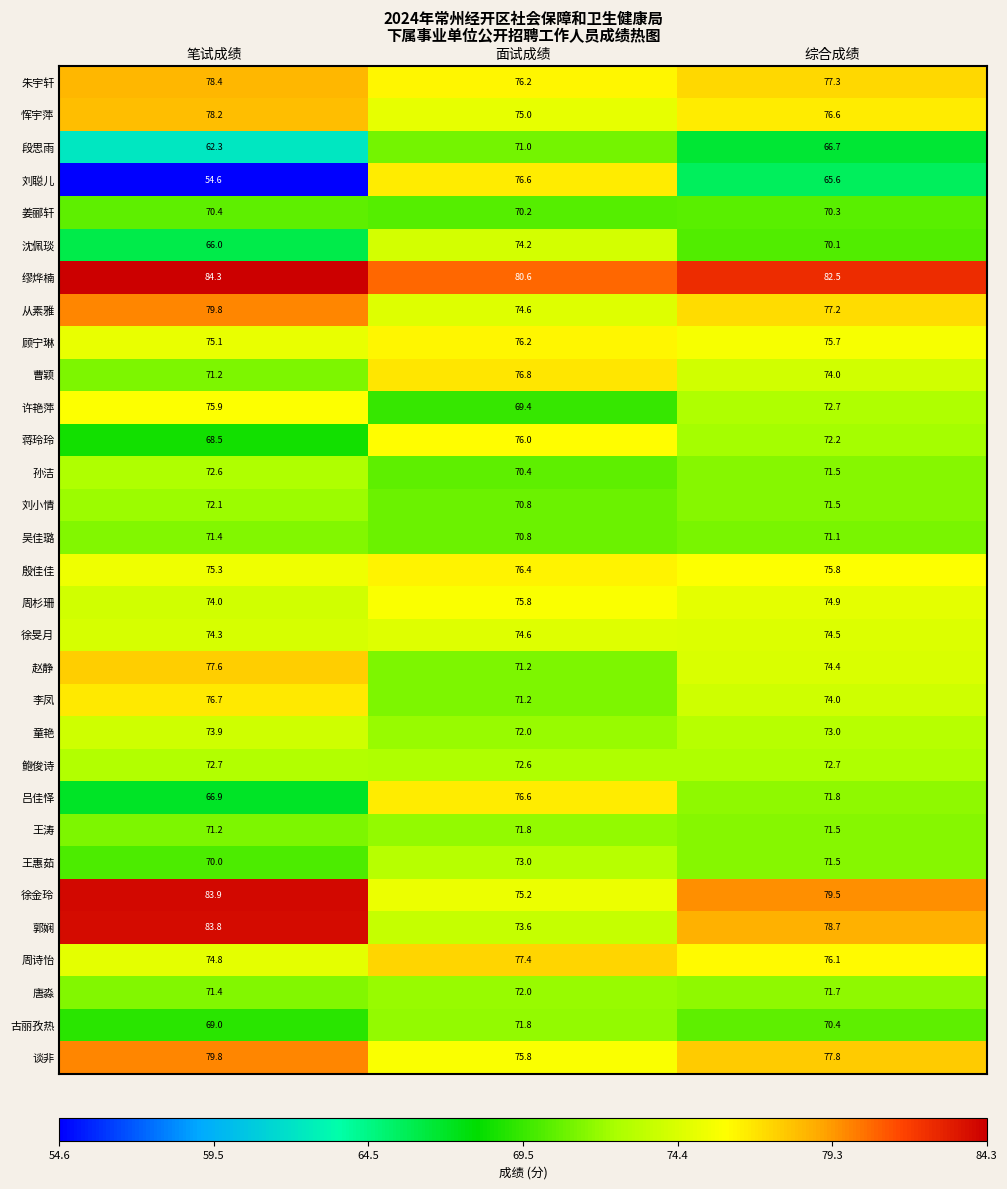

What is the difference between the second highest and minimum values in the 沈佩琰 series?

4.1